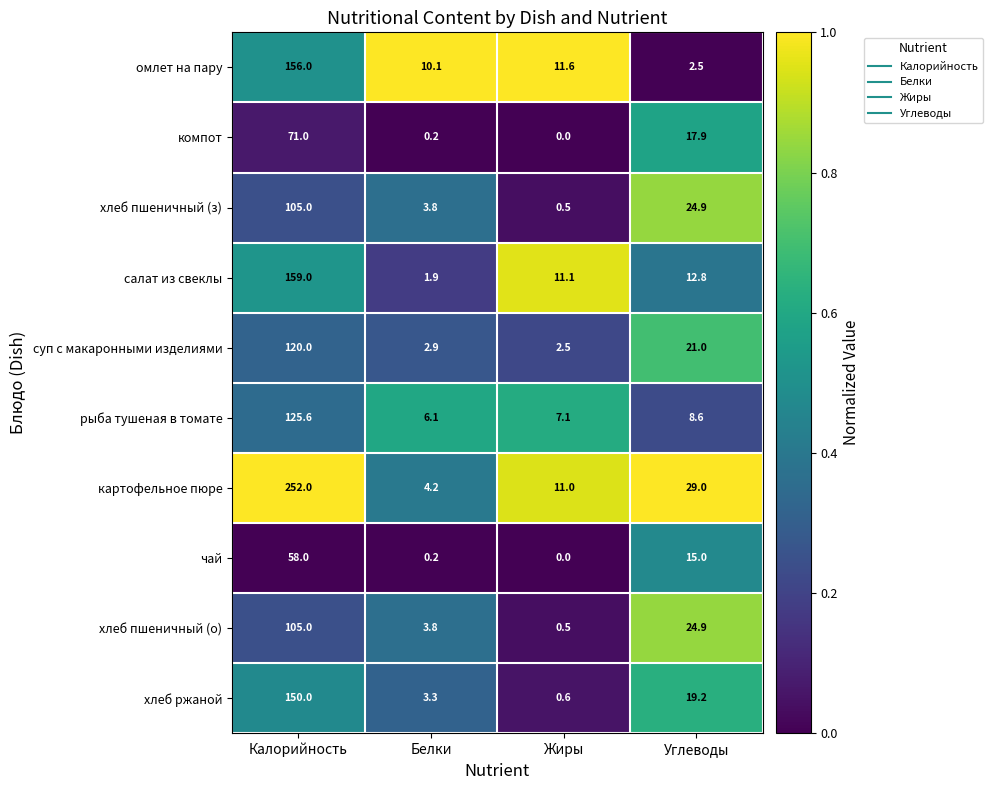

What is the sum of the картофельное пюре values at Калорийность and Углеводы?

281.0